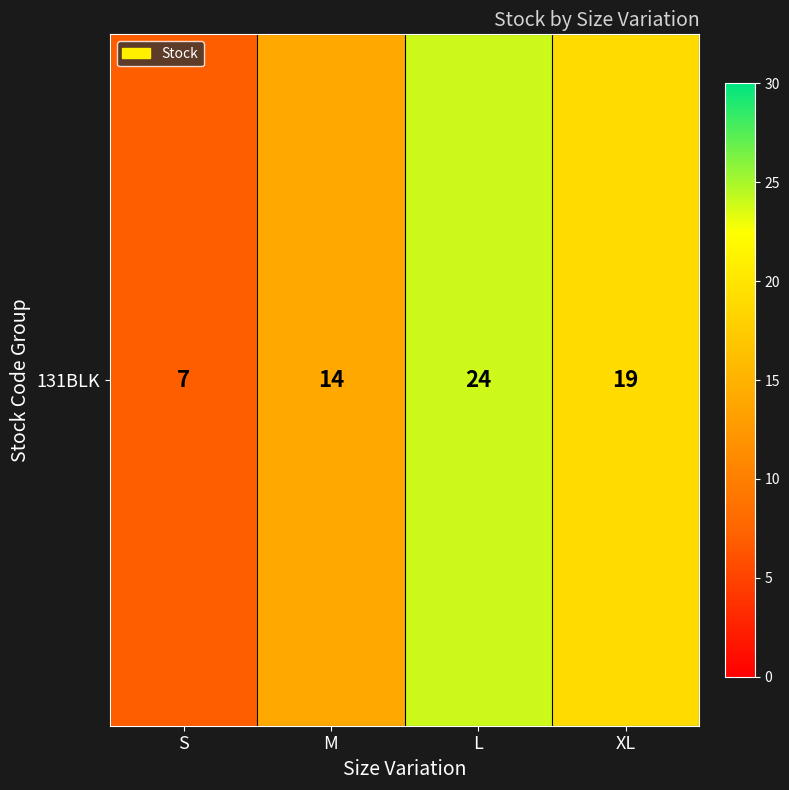

What is the change in value from S to L?

+17